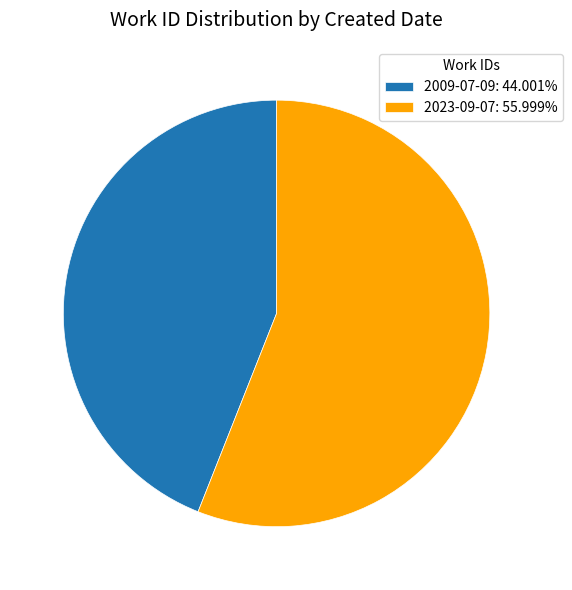

What is the ratio of the value at 2009-07-09: 44.001% to the value at 2023-09-07: 55.999%?

0.8